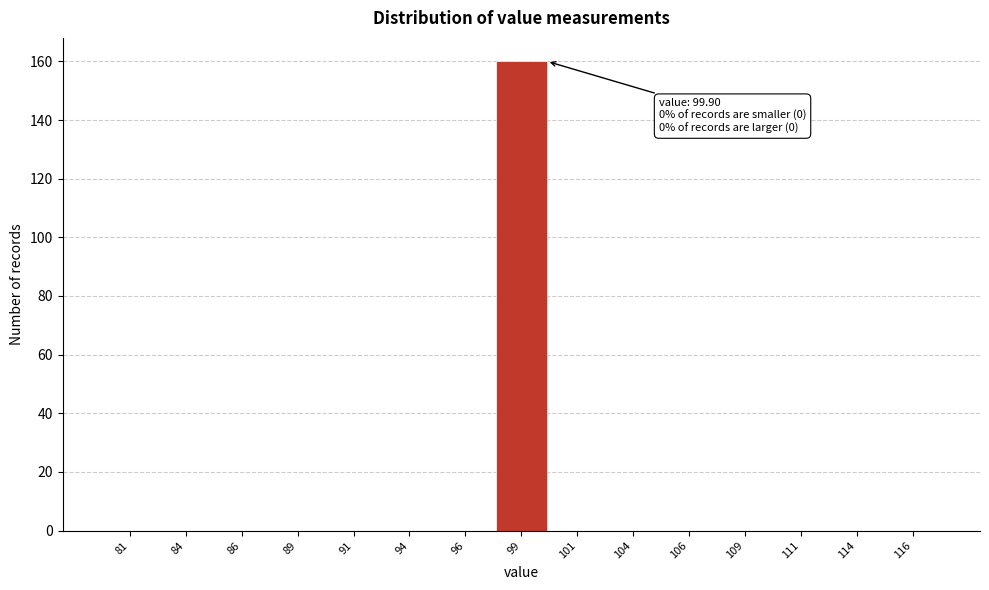

Which range on the x-axis has the tallest bar?

97.5 to 100.0